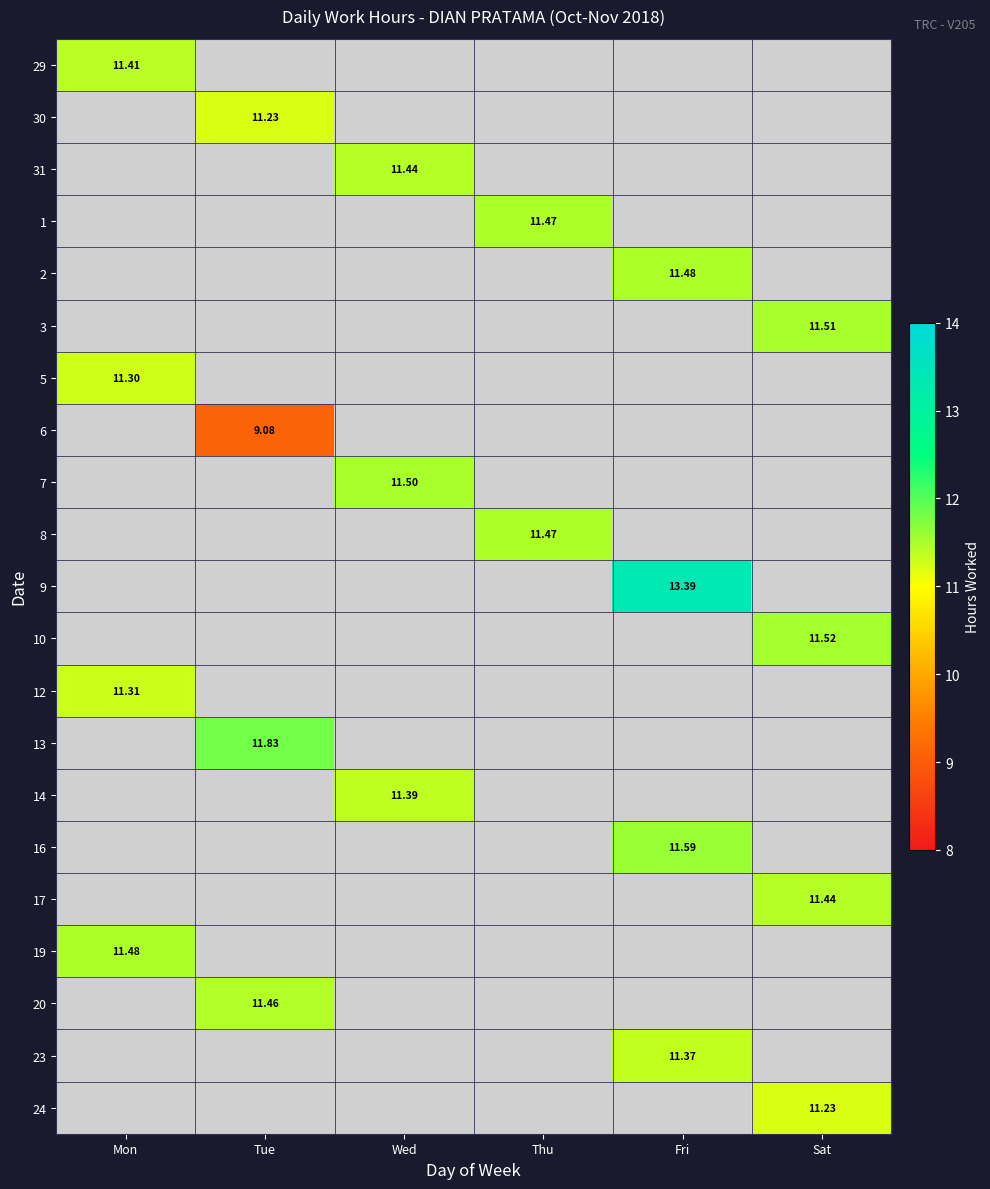

Rank the categories by 20 value from highest to lowest.

Tue, Mon, Wed, Thu, Fri, Sat